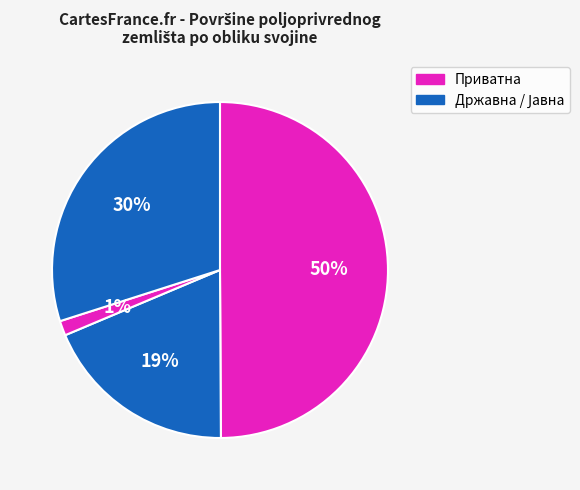

How many slices are in this pie chart?

4